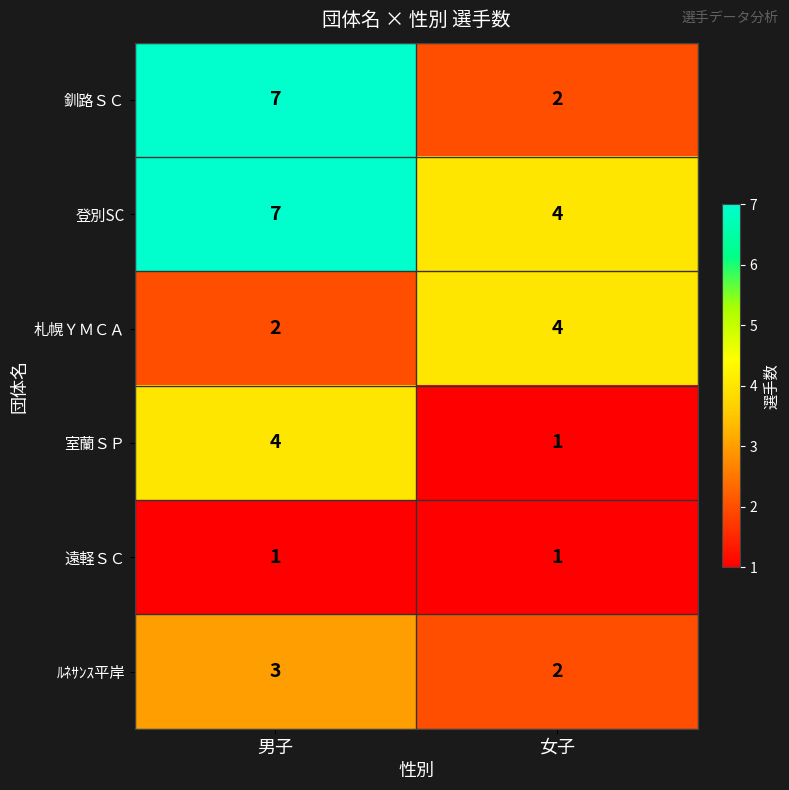

What is the difference between the maximum and minimum values in the 登別SC series?

3